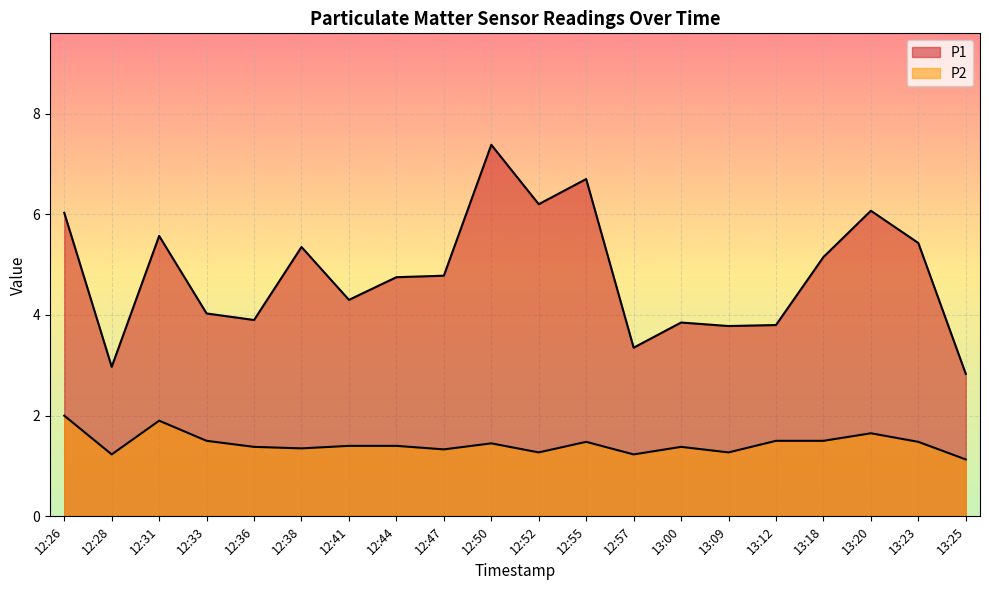

Reading left to right, list all the values displayed in this chart.

P1: 12:26=6.0	12:28=3.0	12:31=5.6	12:33=4.0	12:36=3.9	12:38=5.3	12:41=4.3	12:44=4.8	12:47=4.8	12:50=7.4	12:52=6.2	12:55=6.7	12:57=3.4	13:00=3.9	13:09=3.8	13:12=3.8	13:18=5.2	13:20=6.1	13:23=5.4	13:25=2.8
P2: 12:26=2.0	12:28=1.2	12:31=1.9	12:33=1.5	12:36=1.4	12:38=1.4	12:41=1.4	12:44=1.4	12:47=1.3	12:50=1.4	12:52=1.3	12:55=1.5	12:57=1.2	13:00=1.4	13:09=1.3	13:12=1.5	13:18=1.5	13:20=1.6	13:23=1.5	13:25=1.1